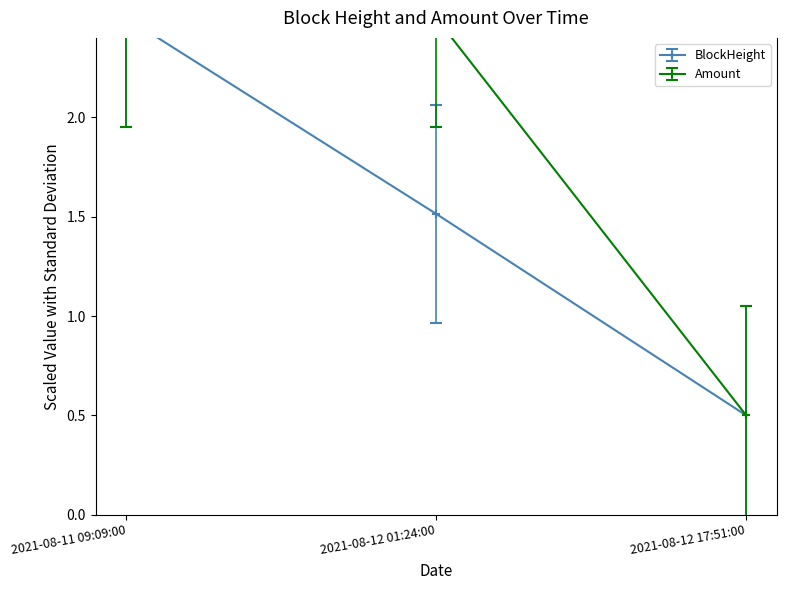

True or false: BlockHeight has a value of 0.8 at 2021-08-12 17:51:00.

False